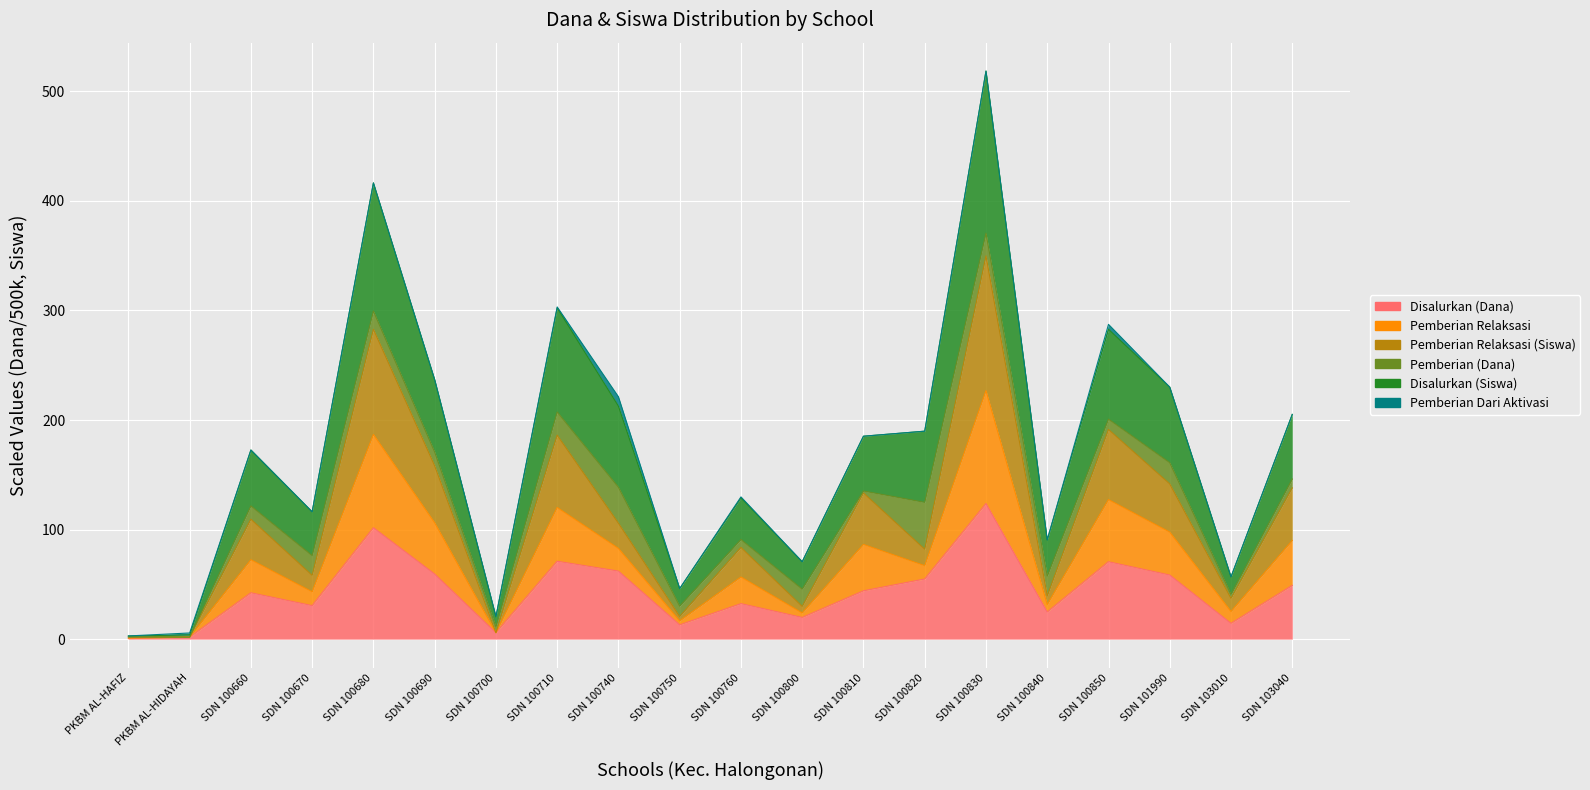

The value of Pemberian Relaksasi at SDN 100700 is 2.9. True or false?

False